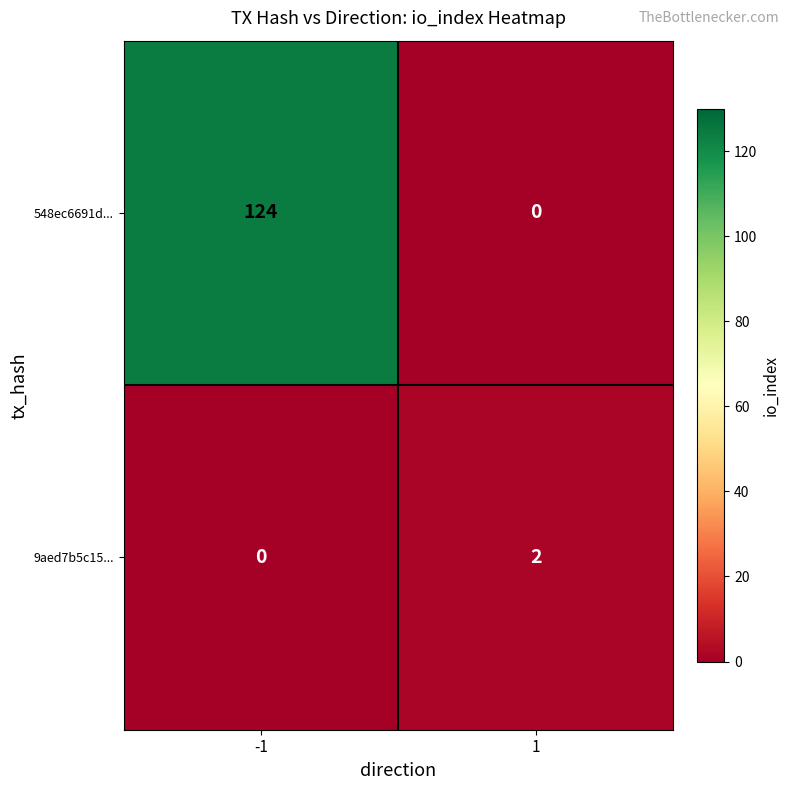

At how many categories does at least one series exceed 88?

1